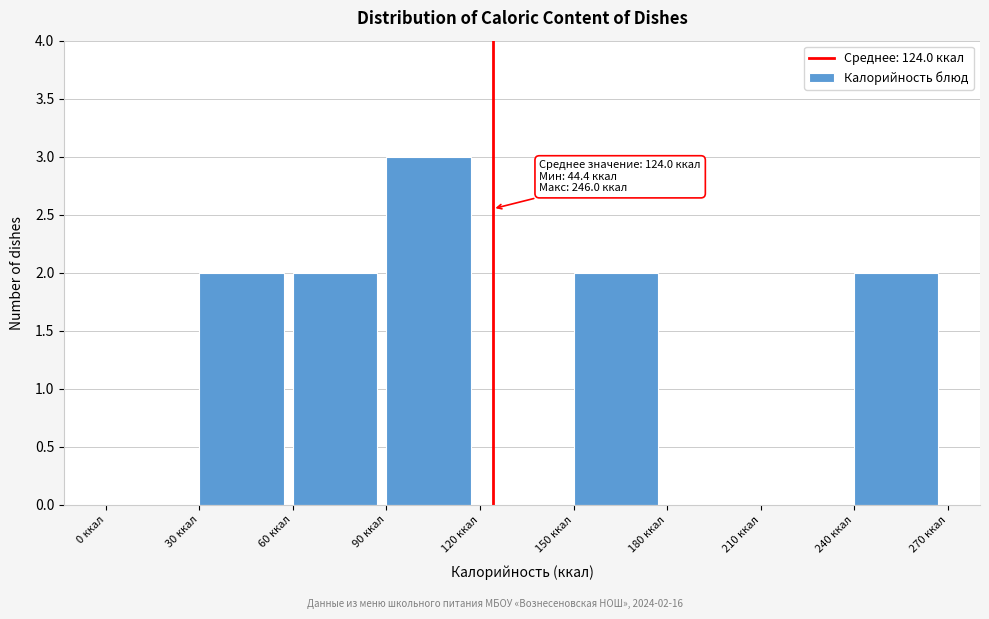

Over which range of the x-axis is the bar tallest?

90 to 120